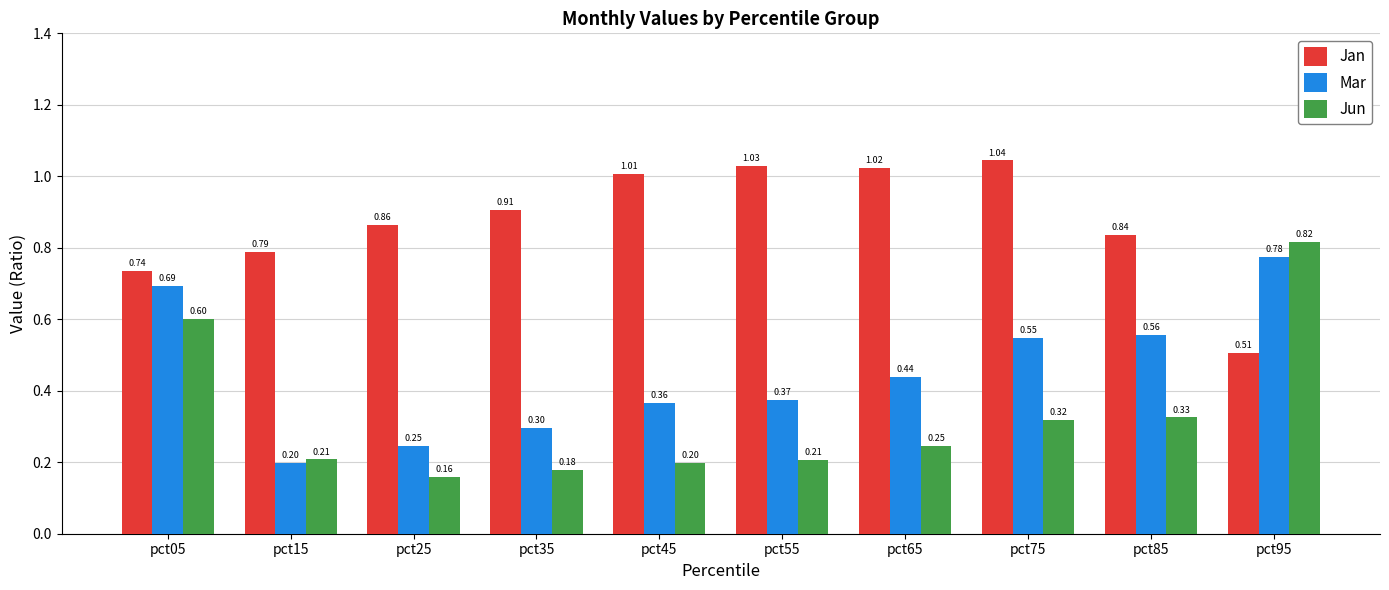

Count the Mar values in the range 0 to 1.

10